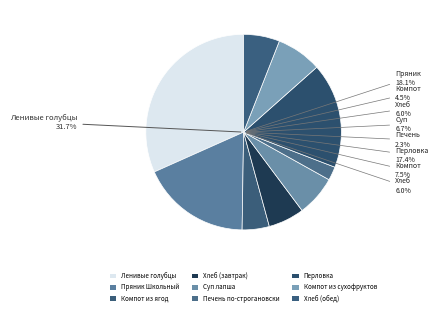

Which category has the biggest portion of the pie?

Ленивые голубцы